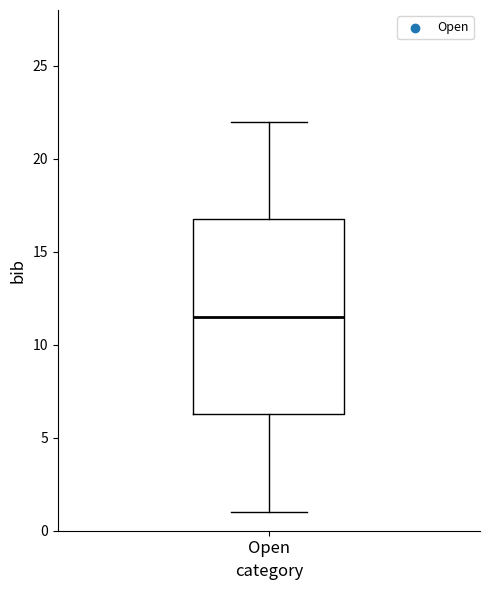

Where does the upper whisker of the box for Open end on the y-axis? The values are not printed on the chart, so give them approximately, as read against the axis.

22.0